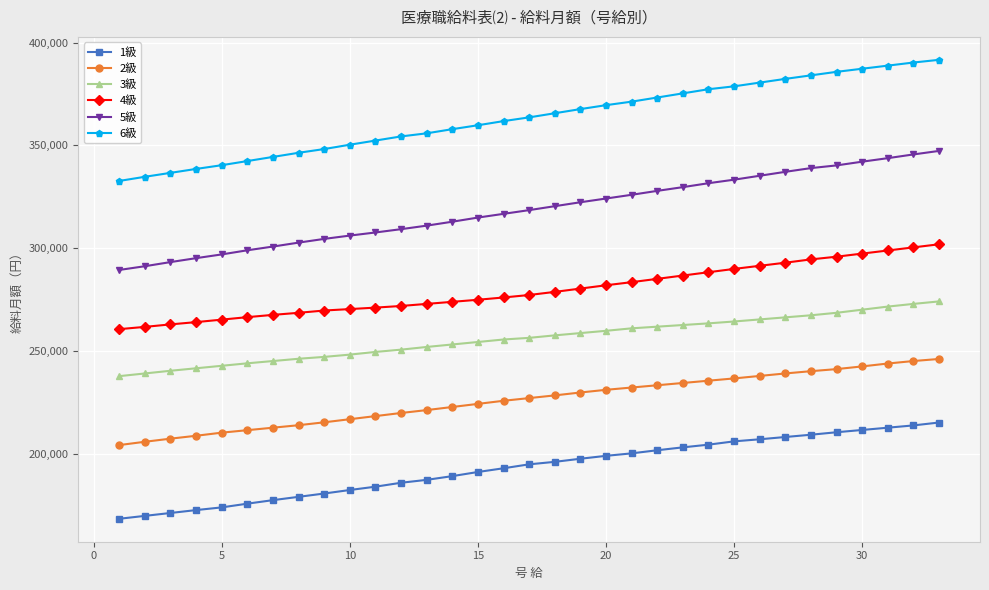

What is the difference between the second highest and second lowest values in the 6級 series?

55583